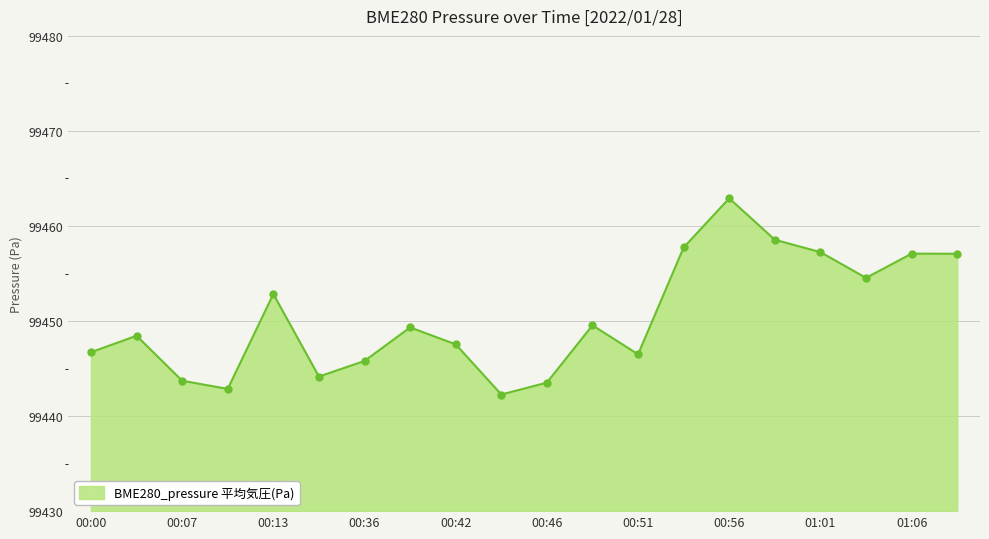

What is the greatest value displayed?

99462.9